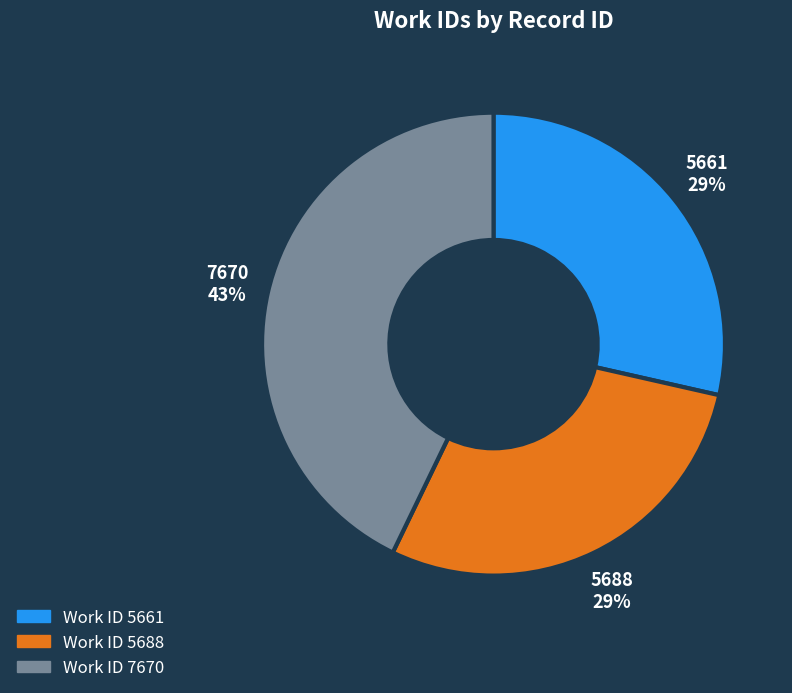

Is it true that 5688 is 35% of the pie?

False